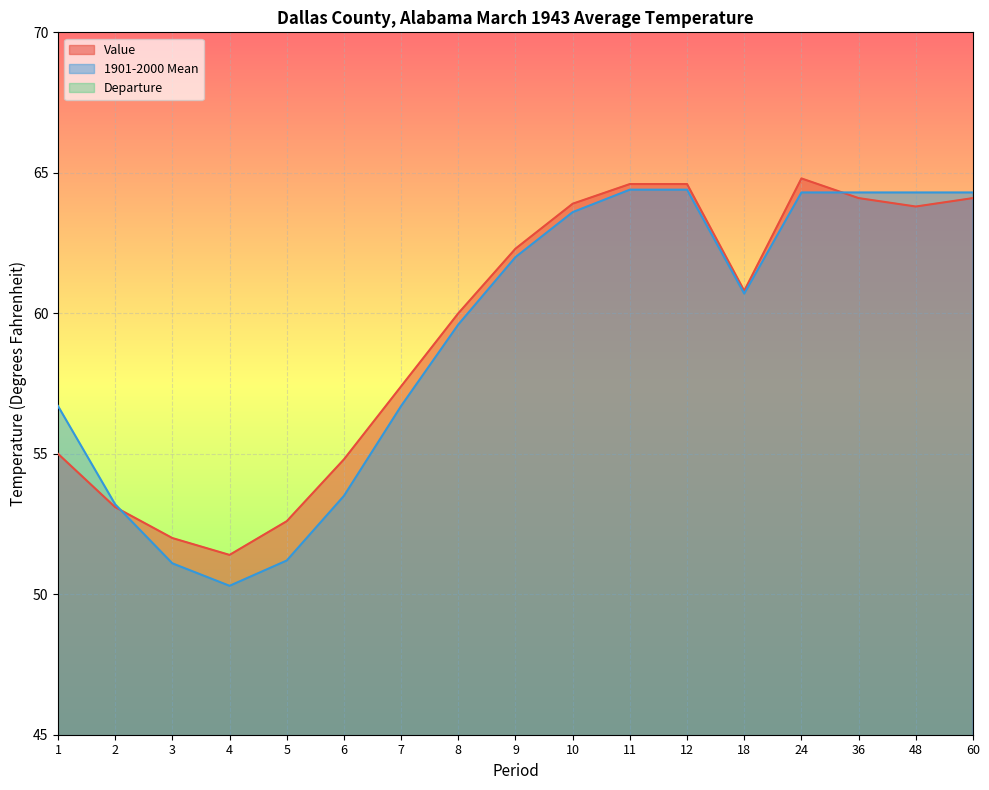

What is the difference between the maximum and minimum values in the 1901-2000 Mean series?

14.1